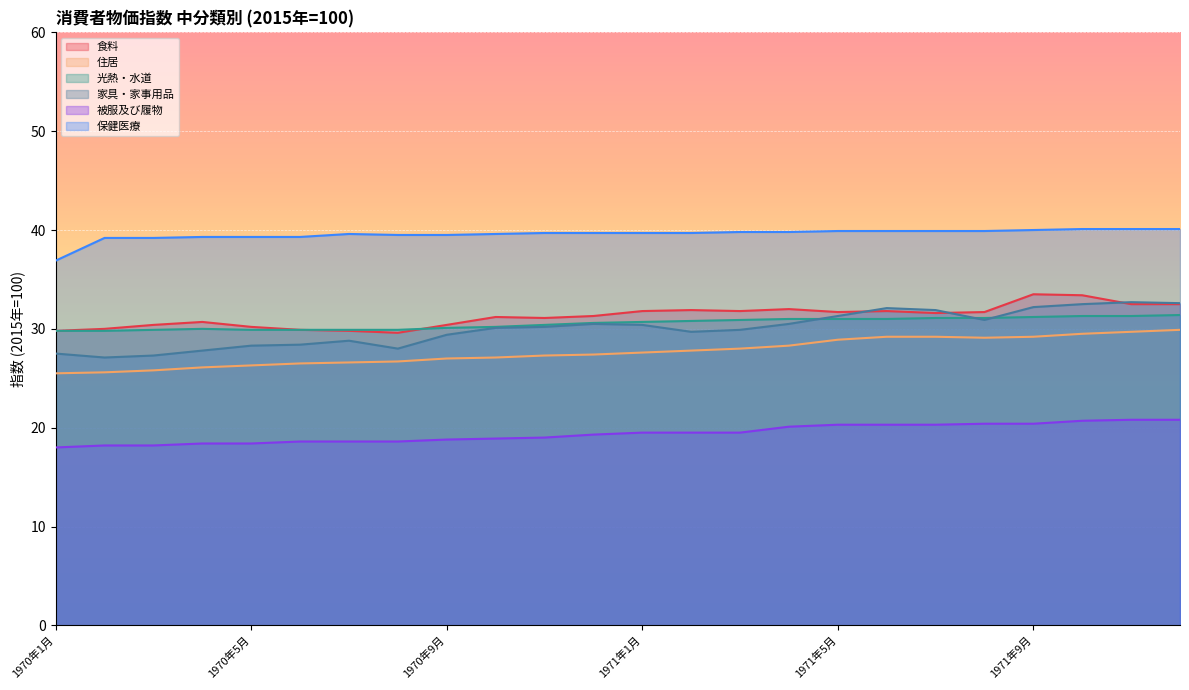

Rank the series at 1970年1月 from highest to lowest value.

保健医療, 食料, 光熱・水道, 家具・家事用品, 住居, 被服及び履物